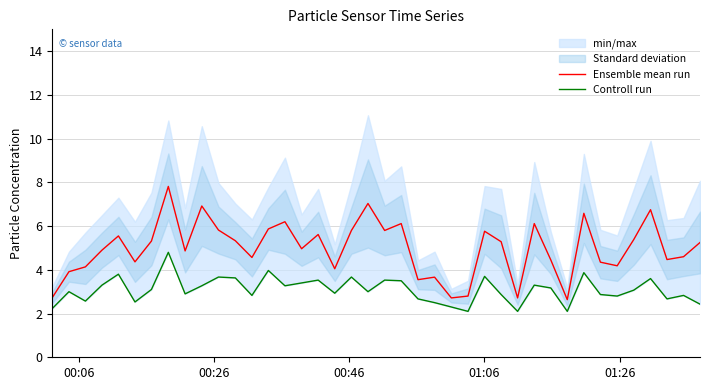

What is the difference between the maximum and minimum values in the Controll run series?

2.7